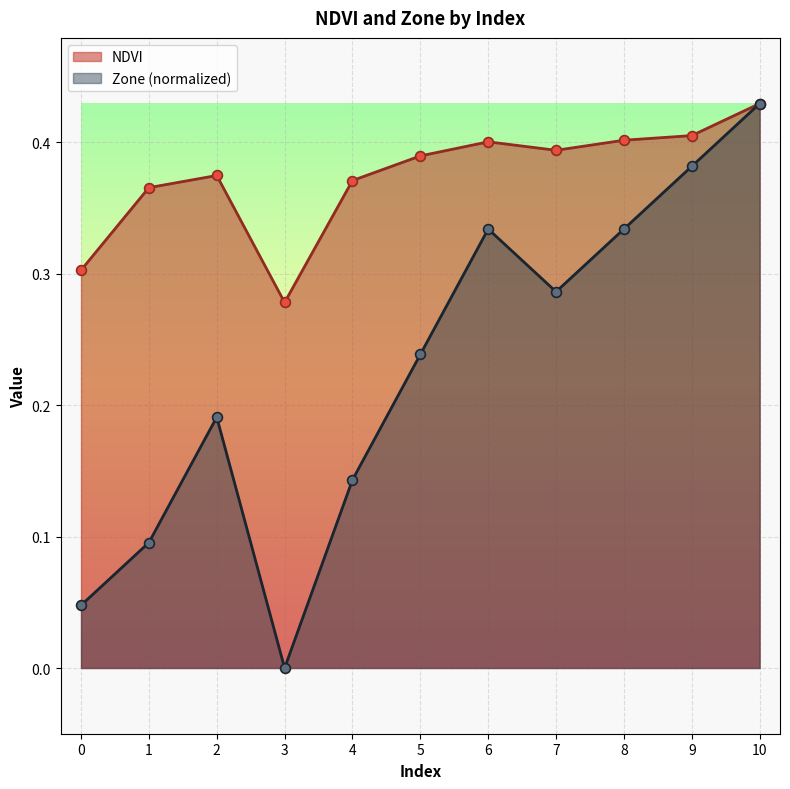

At which category is the sum across all series the highest?

10